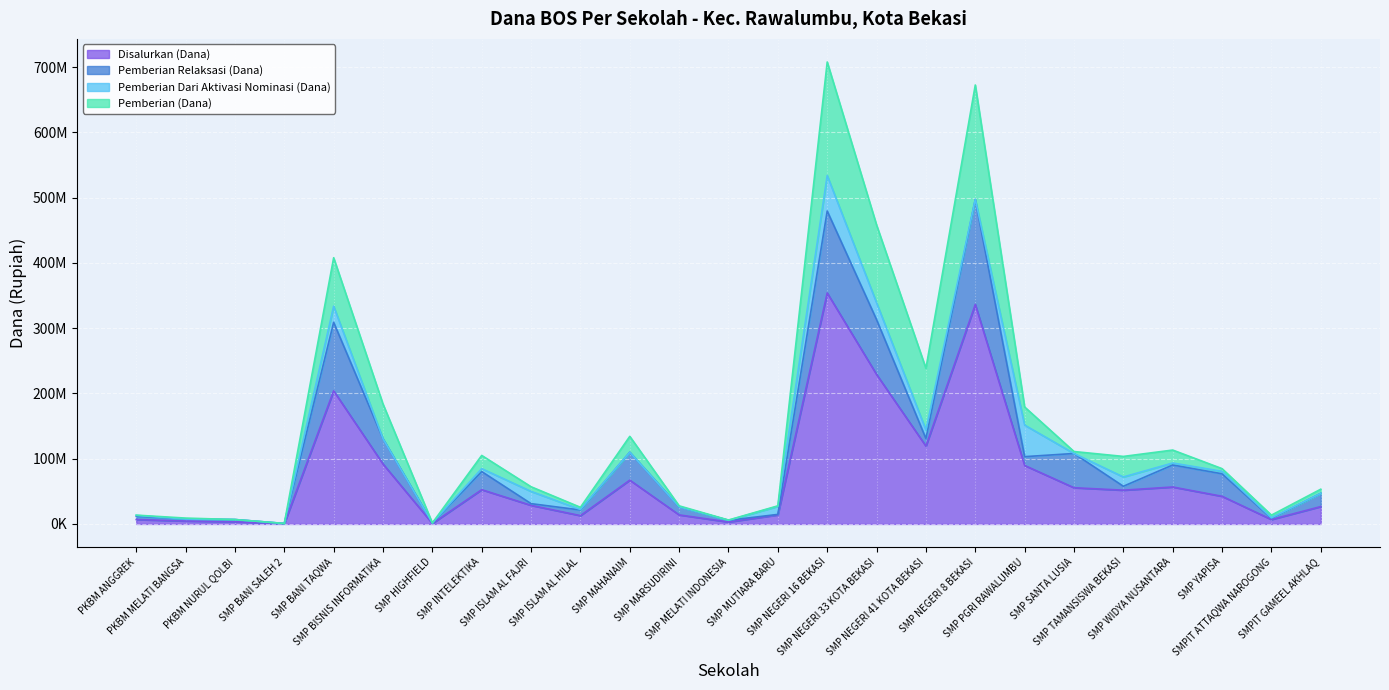

Is it true that Pemberian Dari Aktivasi Nominasi (Dana) equals 24750000 at SMP BANI TAQWA?

True